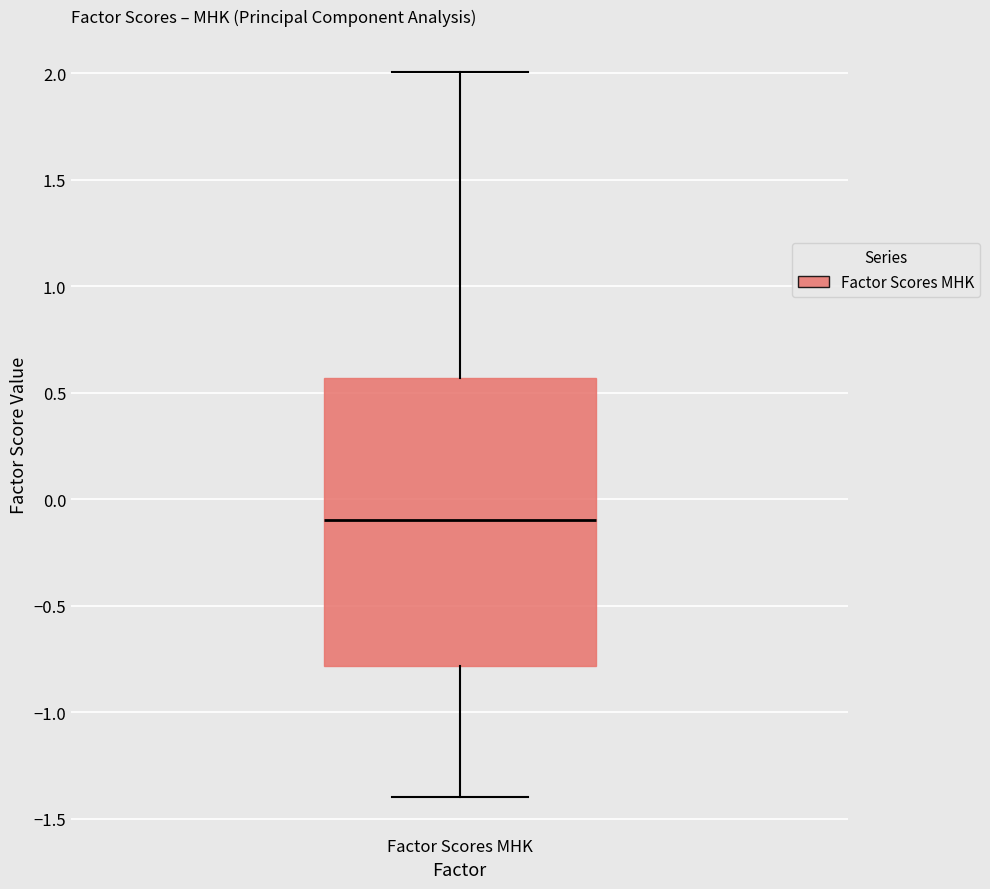

Read this box plot against the y-axis: the position of the median line, the range covered by the box, and the ends of both whiskers. The values are not printed on the chart, so give them approximately, as read against the axis.

median -0.10, box -0.80 to 0.55, whiskers -1.40 to 2.00